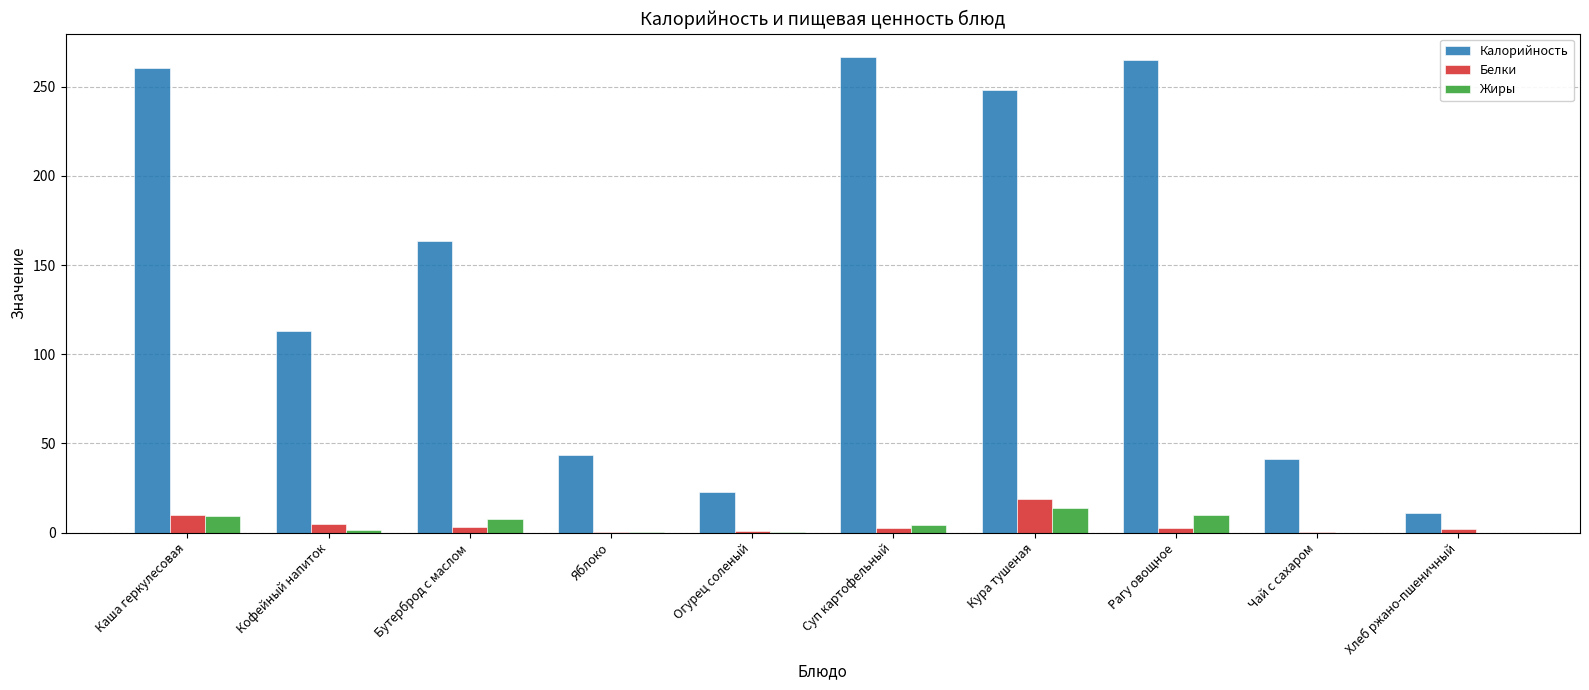

What is the sum of all Белки values?

45.5